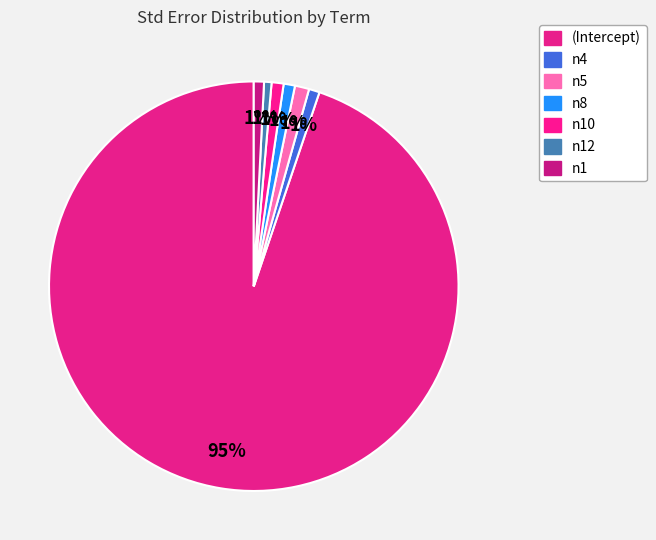

How many segments does this pie chart have?

7